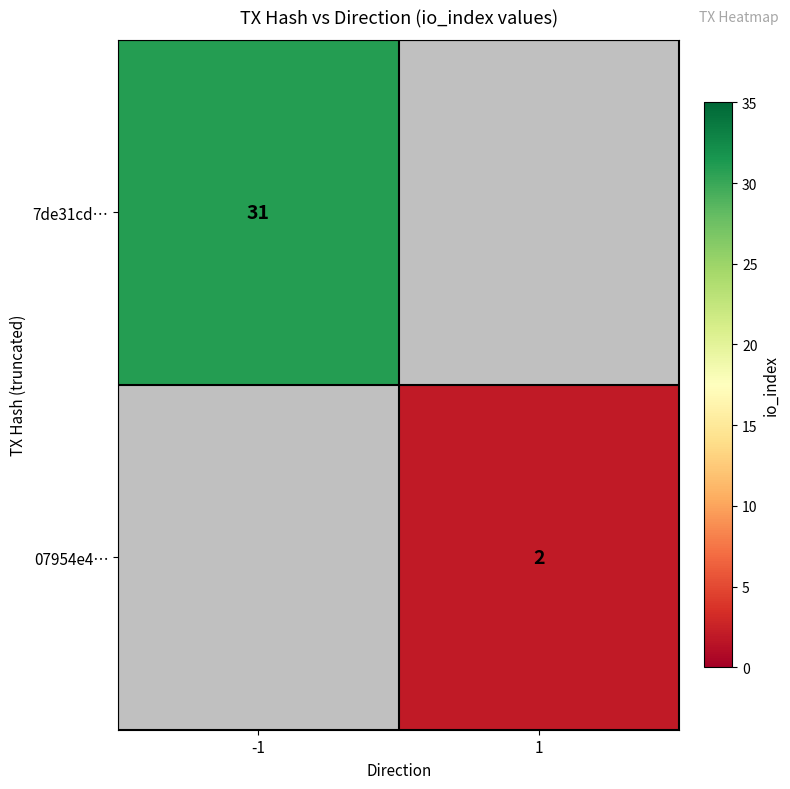

True or false: 7de31cd… has a value of 31 at -1.

True